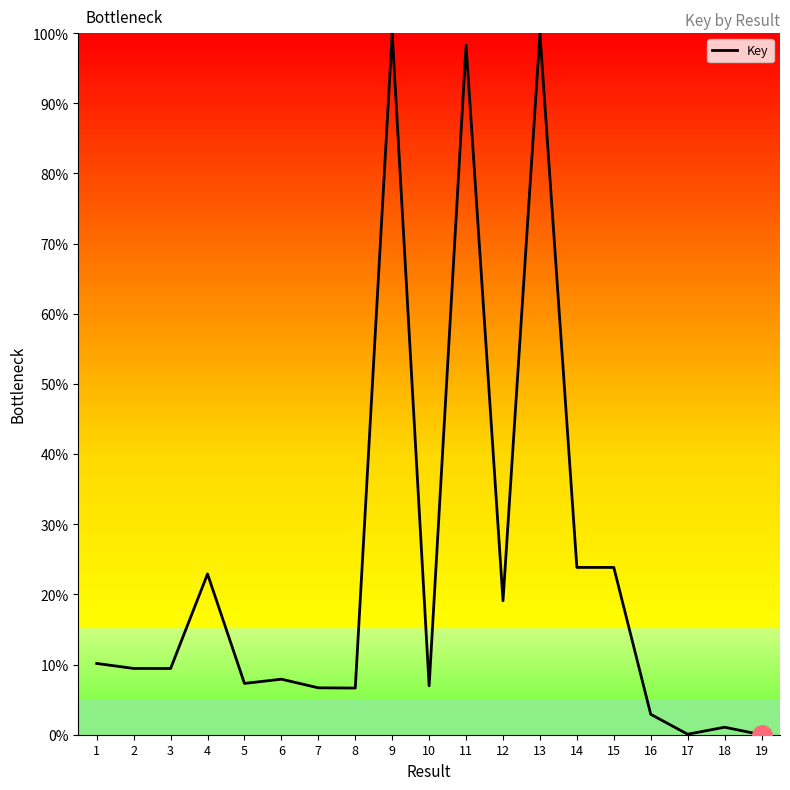

True or false: the data shows 15.6 at 2.

False